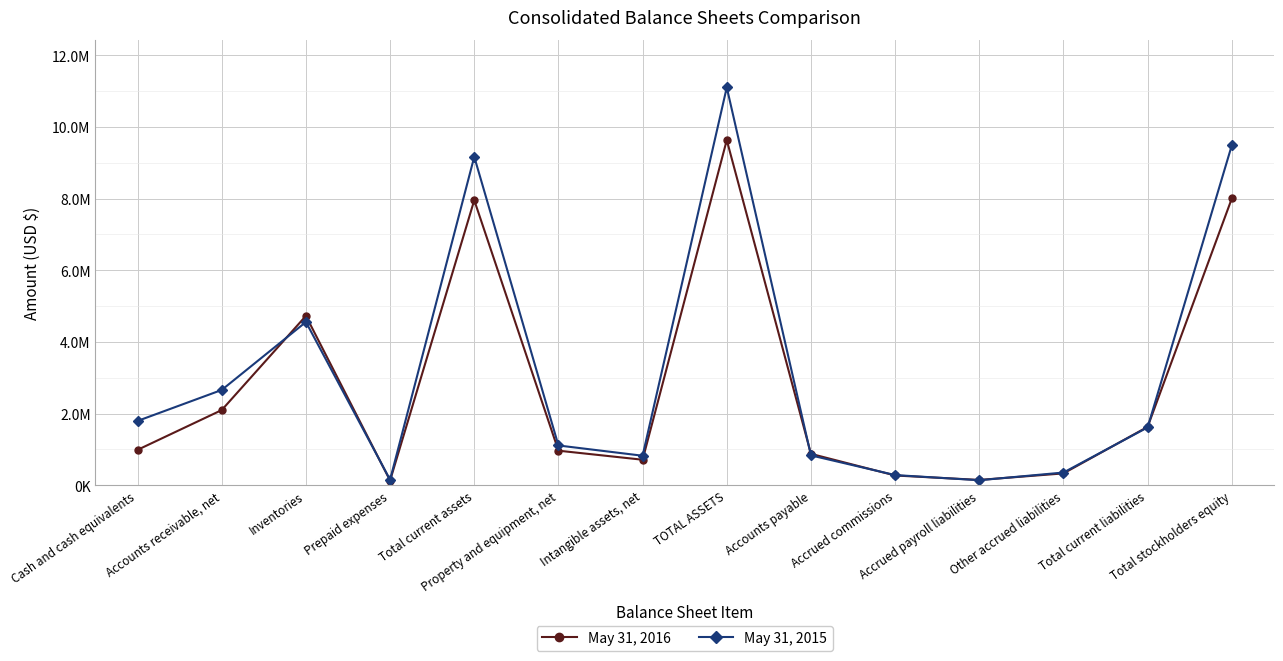

The value of May 31, 2016 at Total current assets is 7956407. True or false?

True